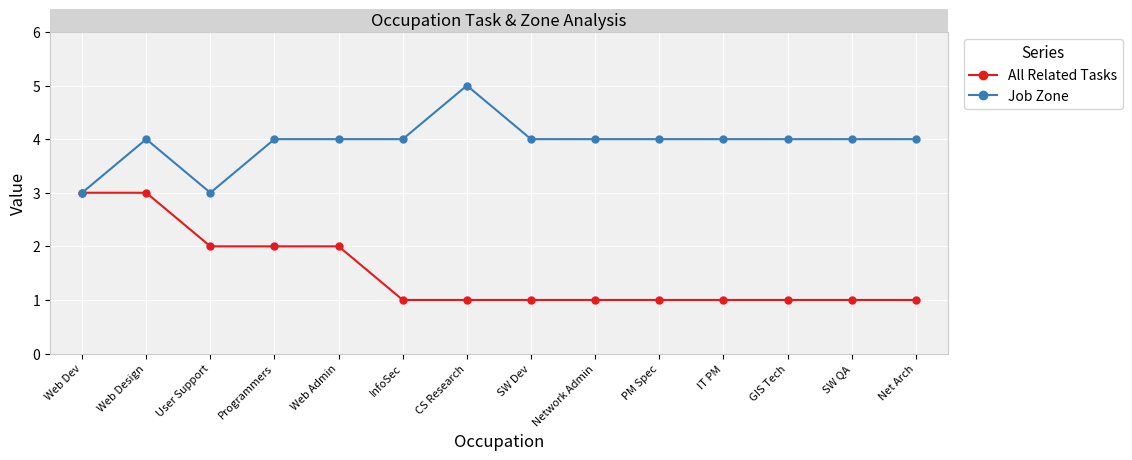

What is the spread (max minus min) of values at IT PM?

3